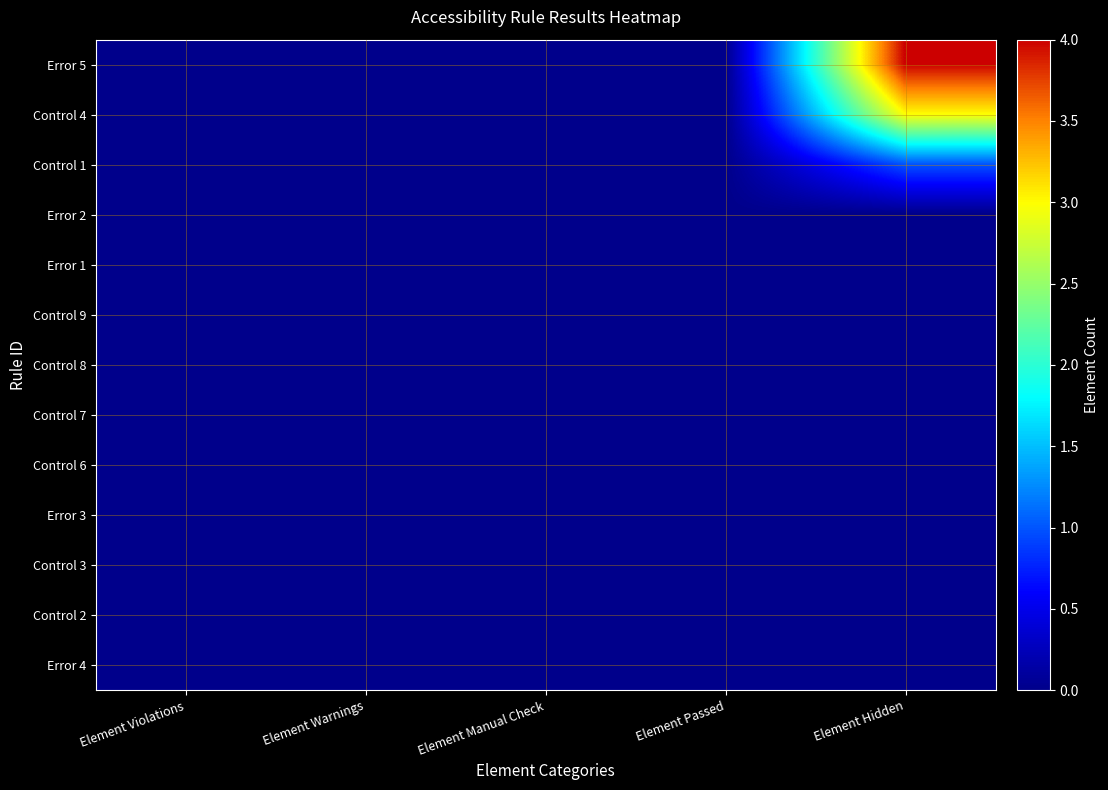

Rank the series by their maximum value, from lowest to highest.

Error 2, Error 1, Control 9, Control 8, Control 7, Control 6, Error 3, Control 3, Control 2, Error 4, Control 1, Control 4, Error 5